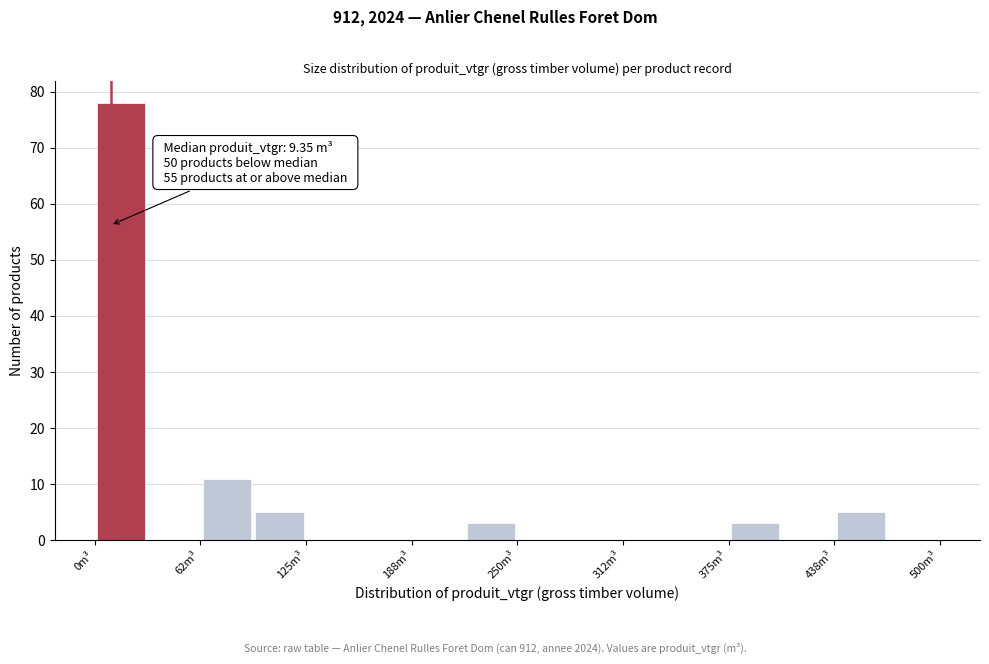

Around what value on the x-axis is the tallest bar? Give the approximate position of its centre, as read against the axis.

20